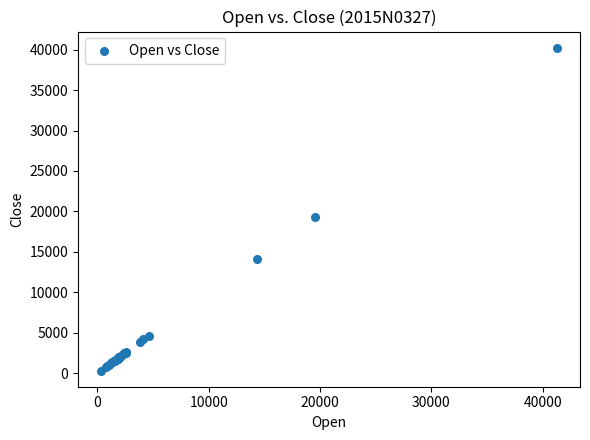

What Y value in the scatter plot is closest to 20278?

19285.6